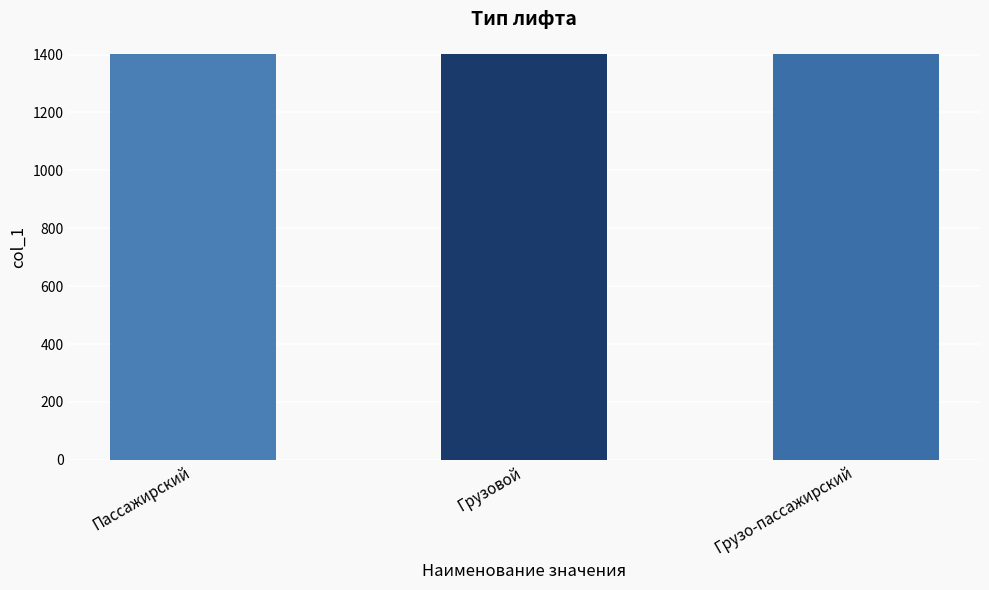

How many values are below 1402?

1